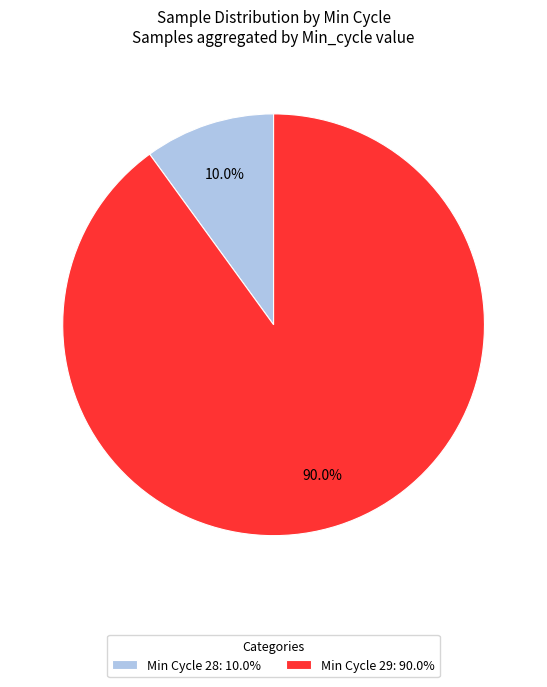

Rank the categories by value from lowest to highest.

Min Cycle 28: 10.0%, Min Cycle 29: 90.0%